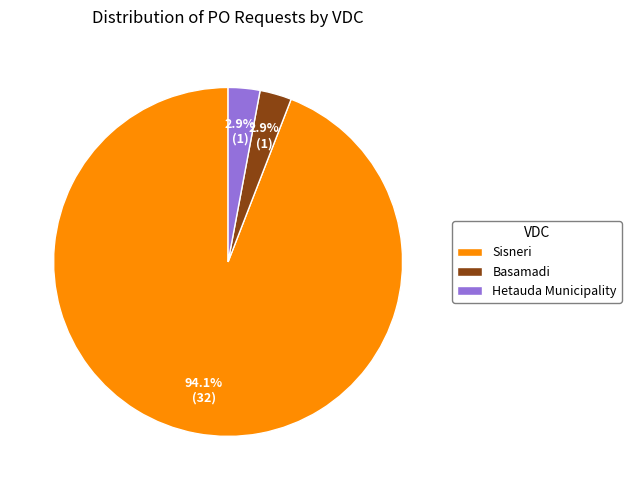

To the nearest percent, what is the difference between the Hetauda Municipality and Sisneri slice percentages?

91%